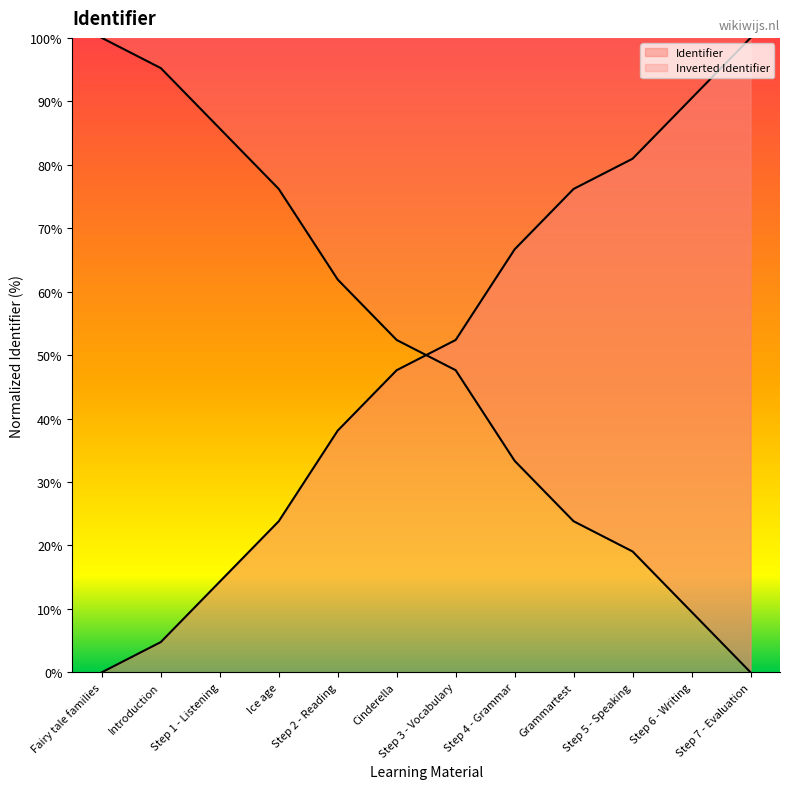

What is the change in value from Step 3 - Vocabulary to Step 4 - Grammar?

+14.3